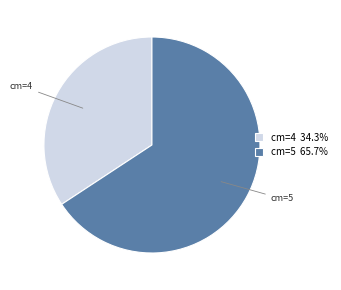

Rank the categories by value from highest to lowest.

cm=5, cm=4